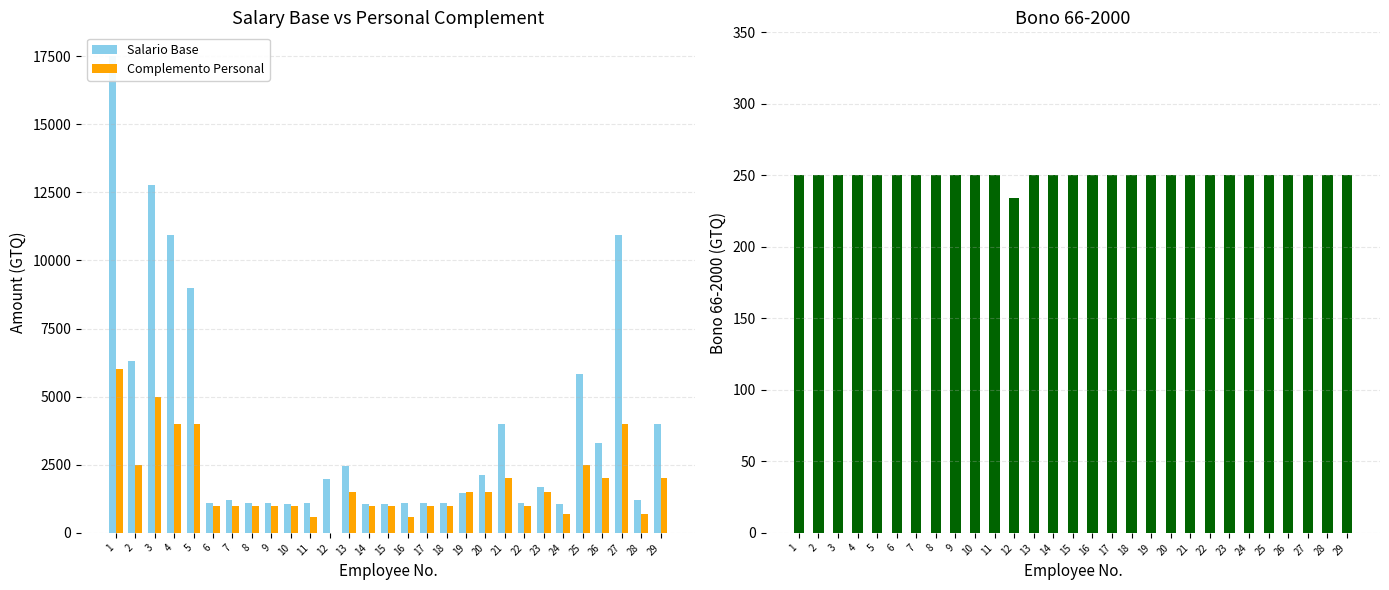

What is the value of the Bono 66-2000 bar at the 19th from the left?

250.0